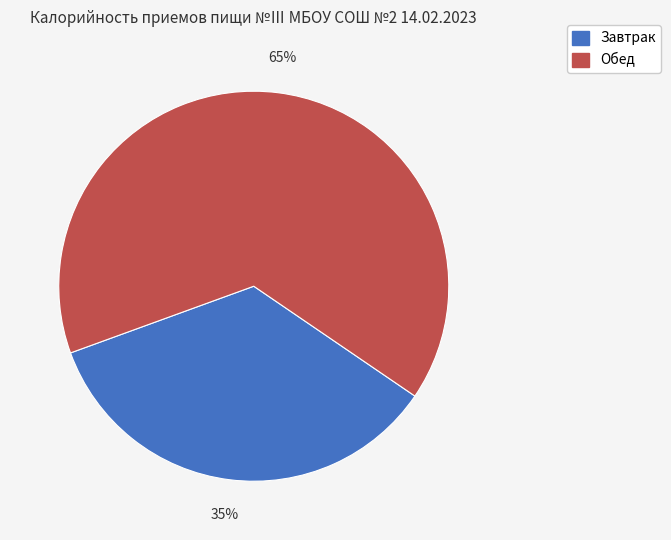

To the nearest percent, what portion does Завтрак represent?

35%